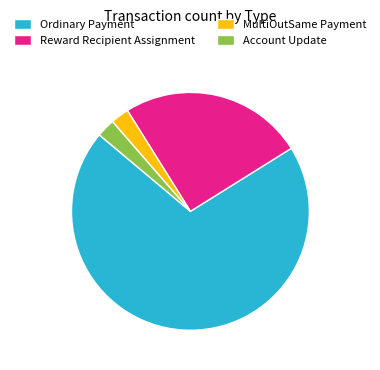

Do Account Update and Reward Recipient Assignment together represent more than half of the pie?

No